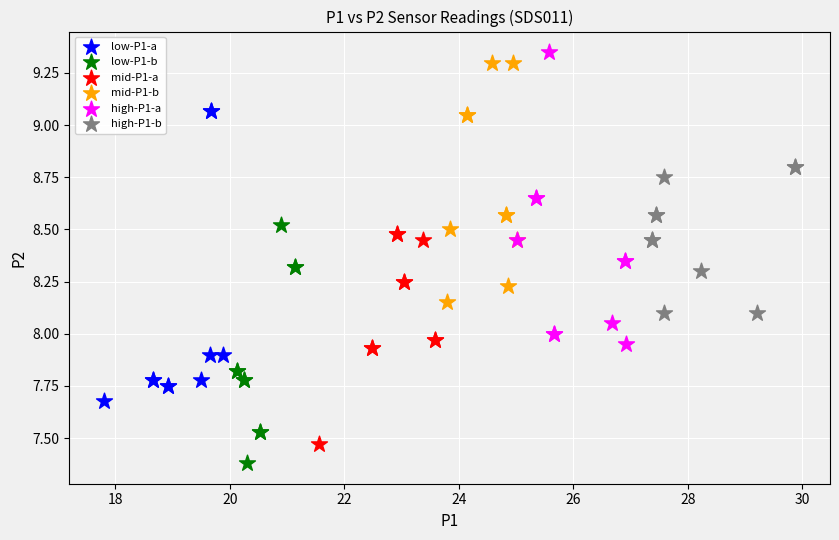

Which series contains the lowest Y value?

low-P1-b